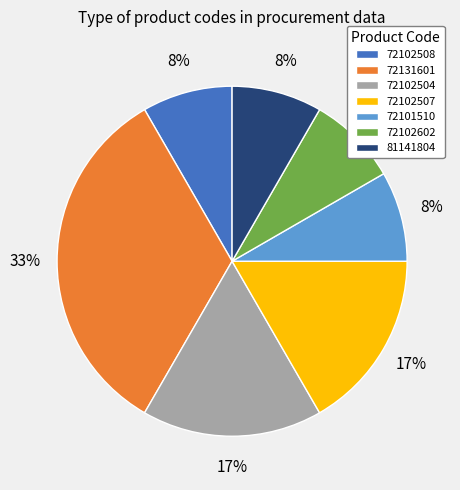

Which has a higher value, 72102504 or 72102602?

72102504